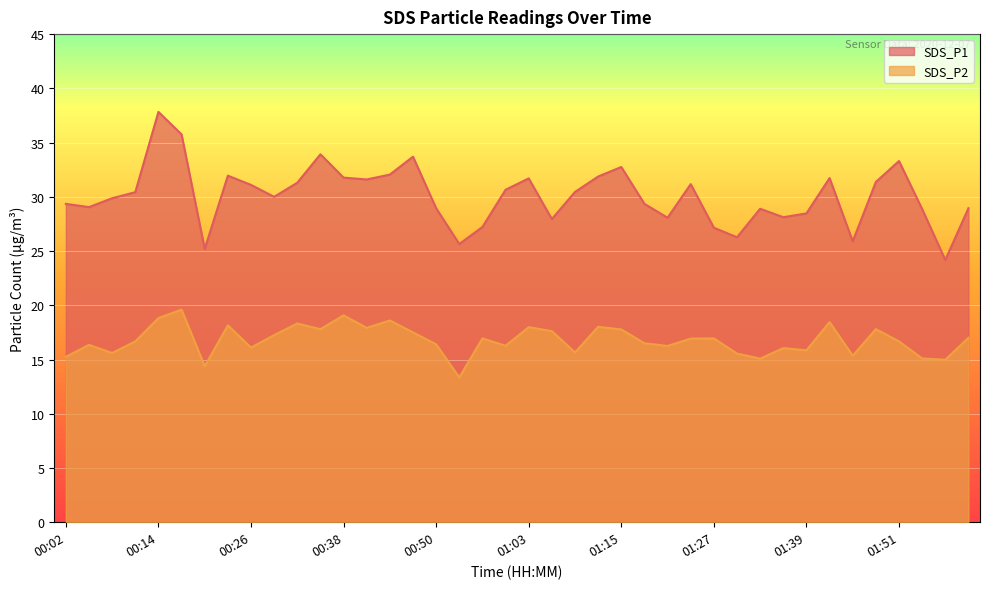

Where is the first local maximum for SDS_P1?

00:14